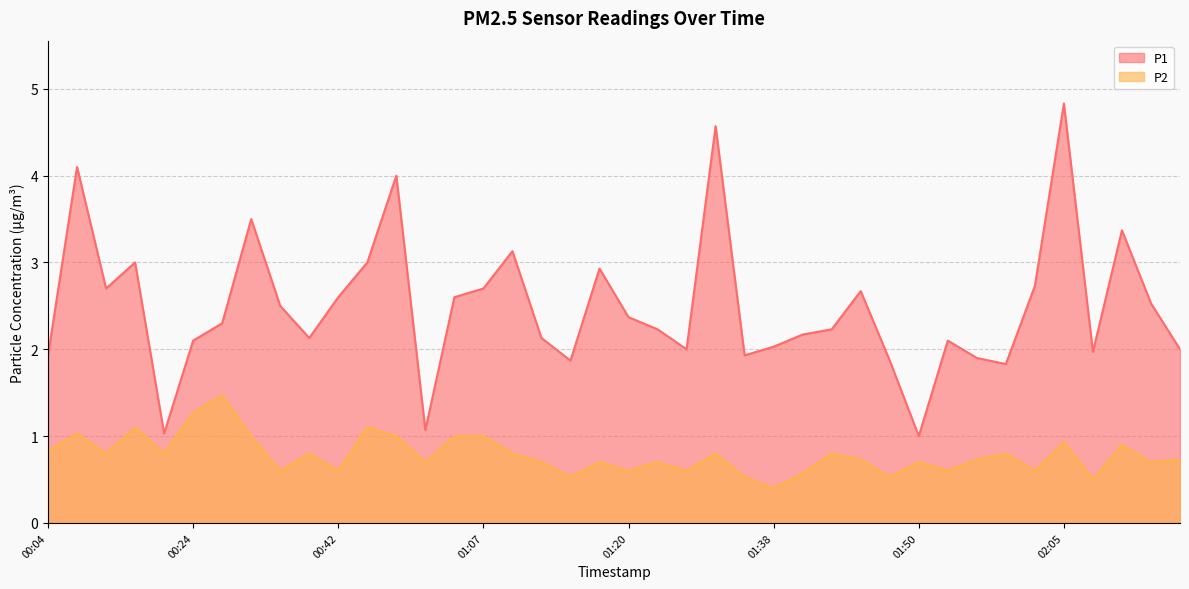

True or false: P1 has a value of 2.0 at 02:20.

True